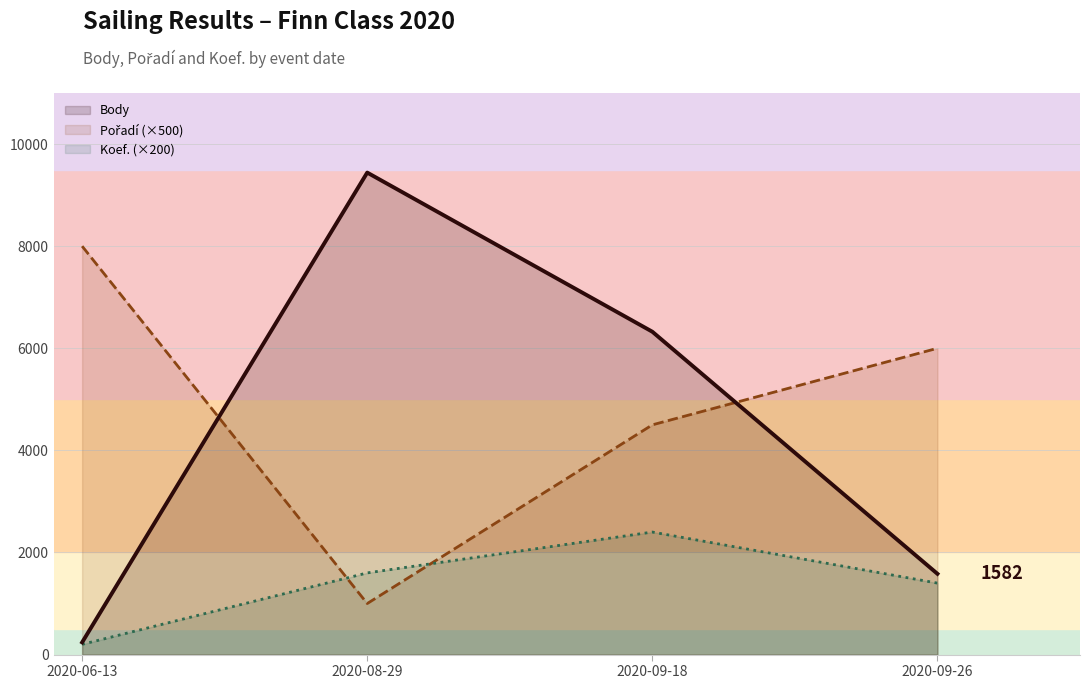

How many interior local peaks does the Body series have?

1